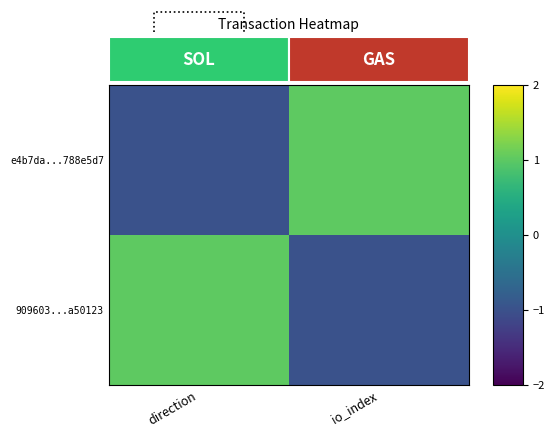

Count the number of data series in this chart.

2